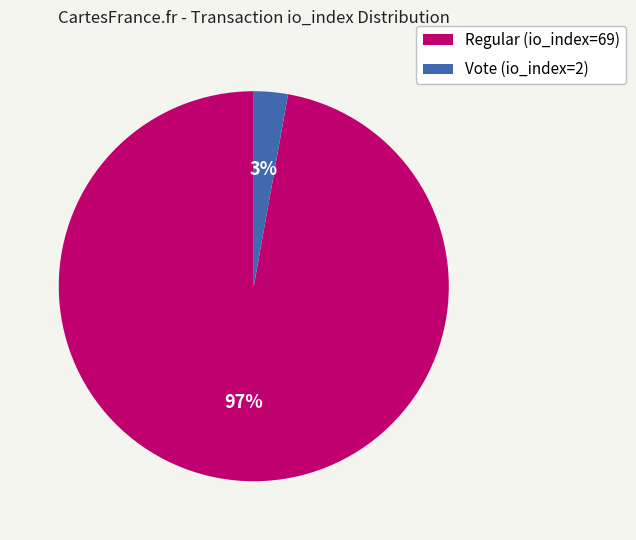

Is it true that Vote (io_index=2) is 3% of the pie?

True